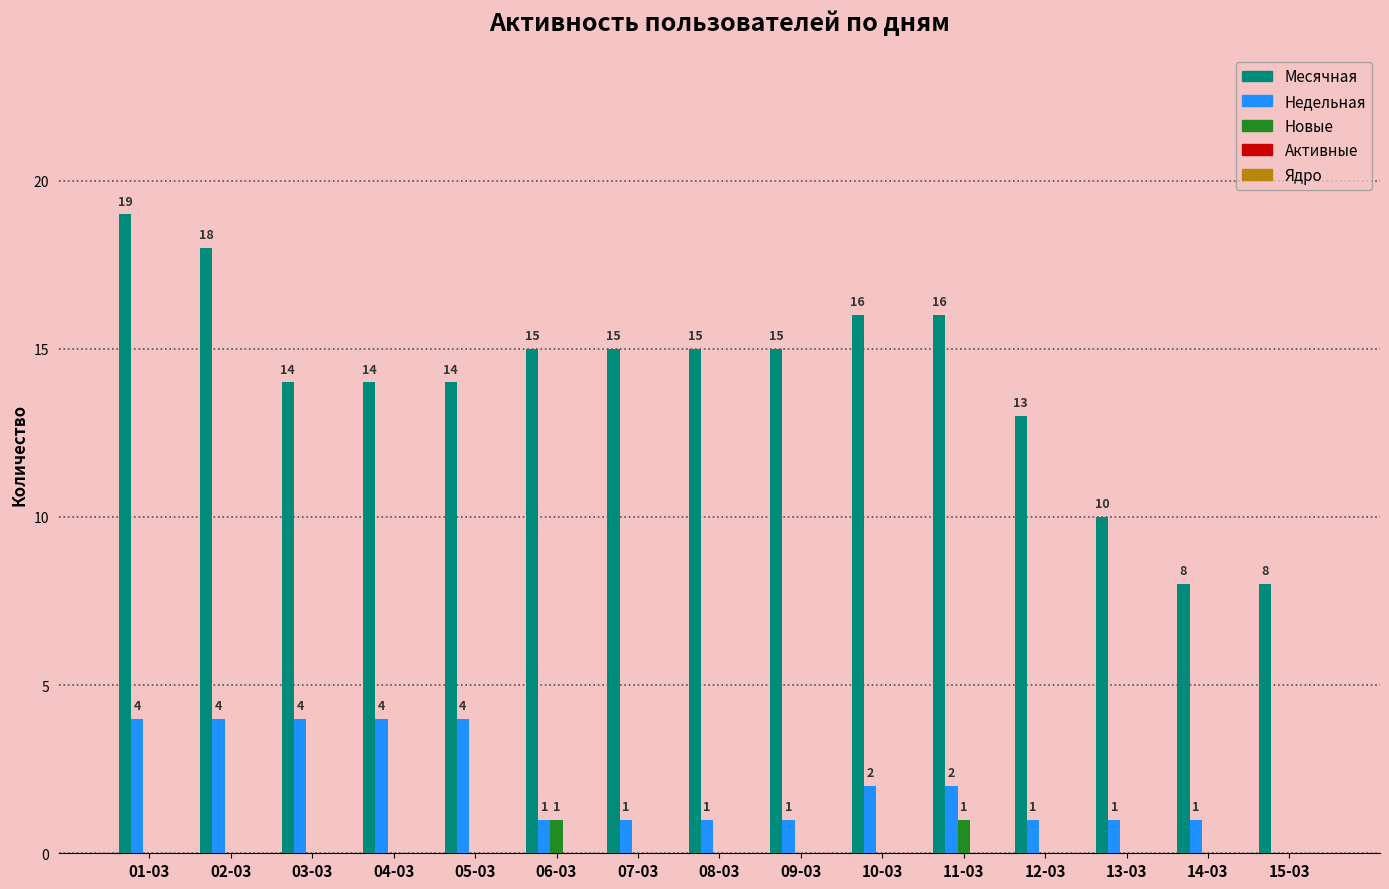

The Месячная series shows 11 at 15-03. True or false?

False